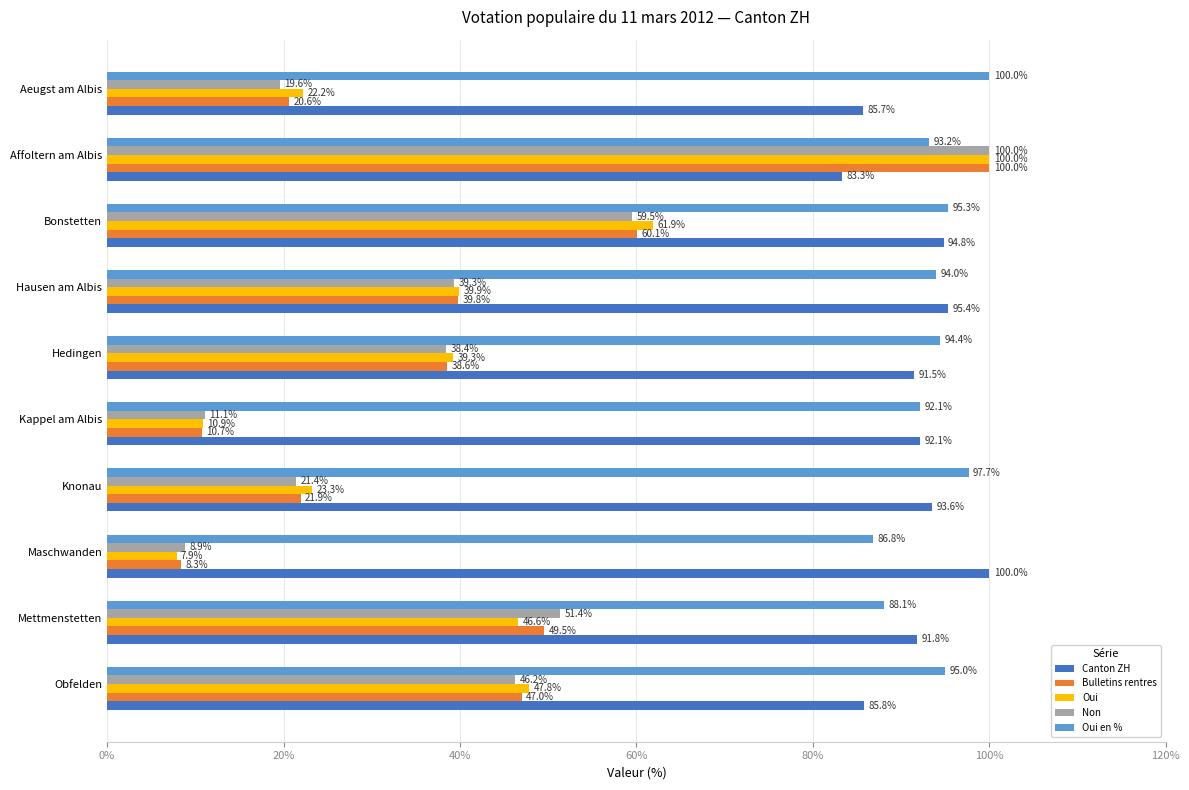

At which category is the sum across all series the highest?

Affoltern am Albis